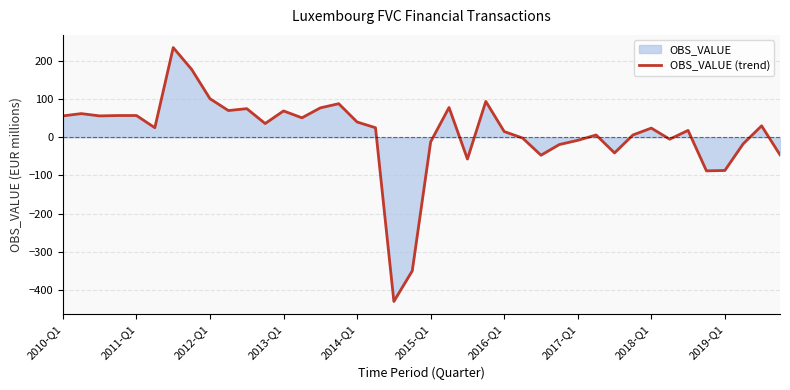

What is the approximate value at 2017-Q1, to the nearest 50?

0